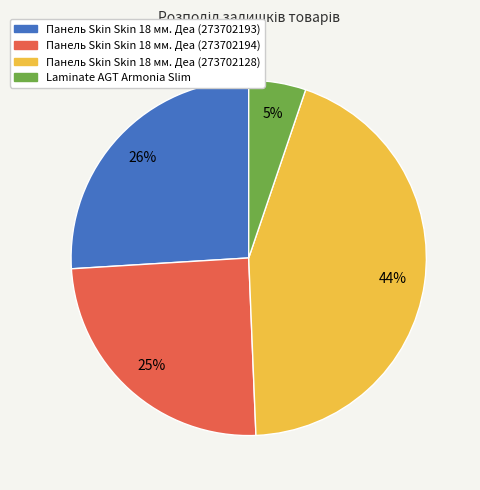

To the nearest percent, what percentage of the pie is Панель Skin Skin 18 мм. Деа (273702128)?

44%